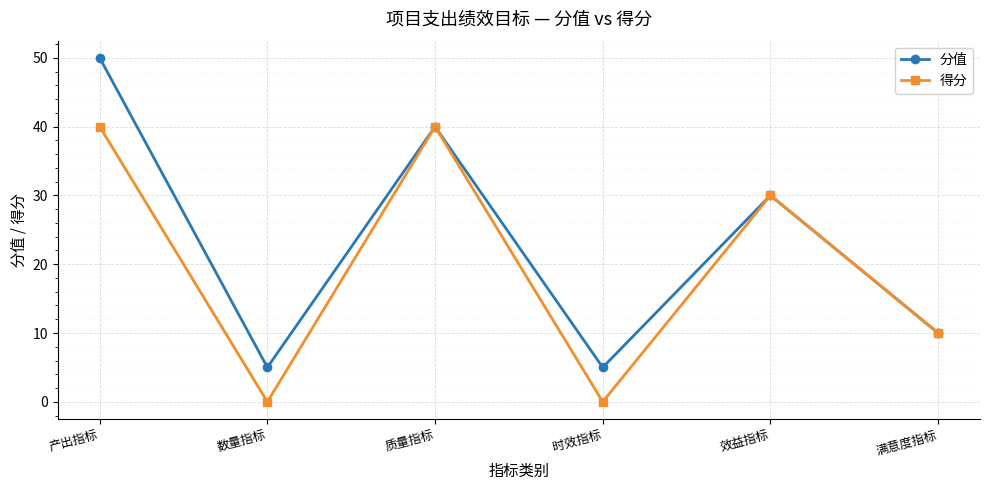

What is the maximum value shown in the chart?

50